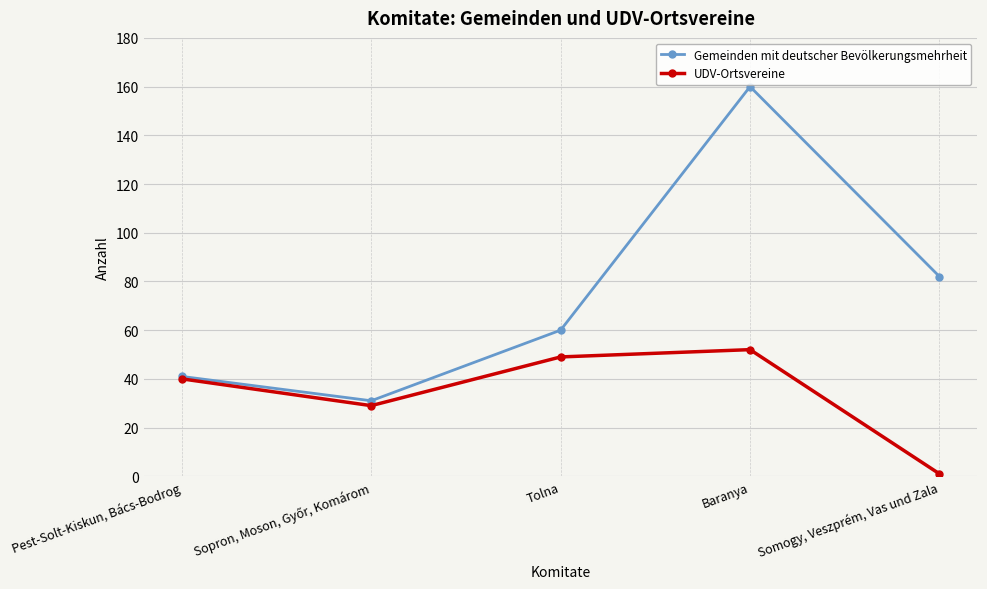

Which category has the highest value across all series?

Baranya